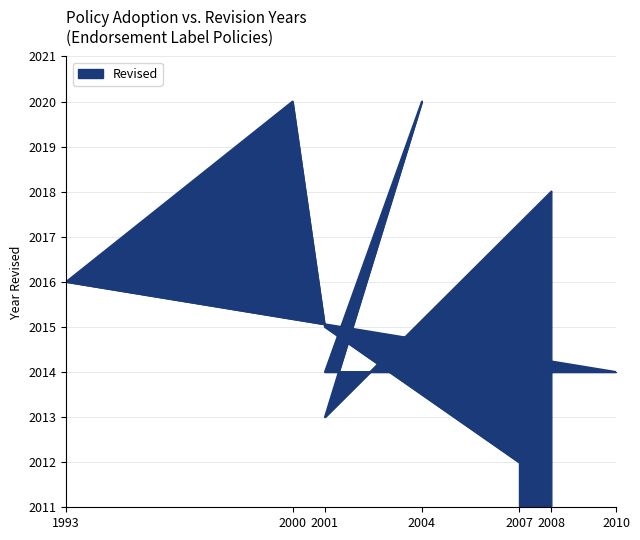

Reading left to right, what are all the values shown in this chart?

2008=2018	2001=2013	2004=2020	2001=2014	2010=2014	1993=2016	2000=2020	2001=2015	2007=2012